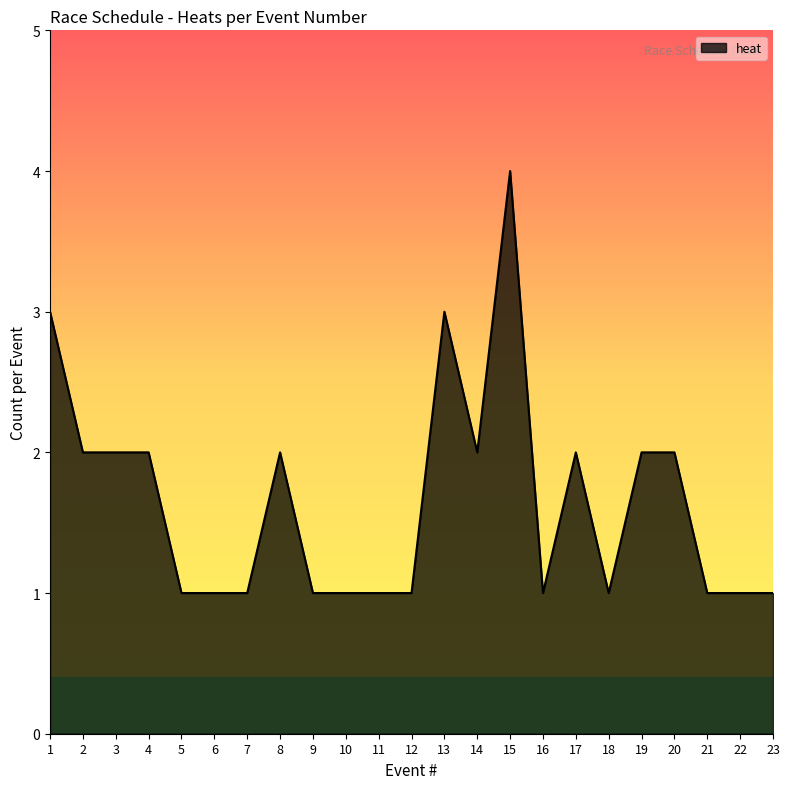

Which label corresponds to the largest value in the chart?

15